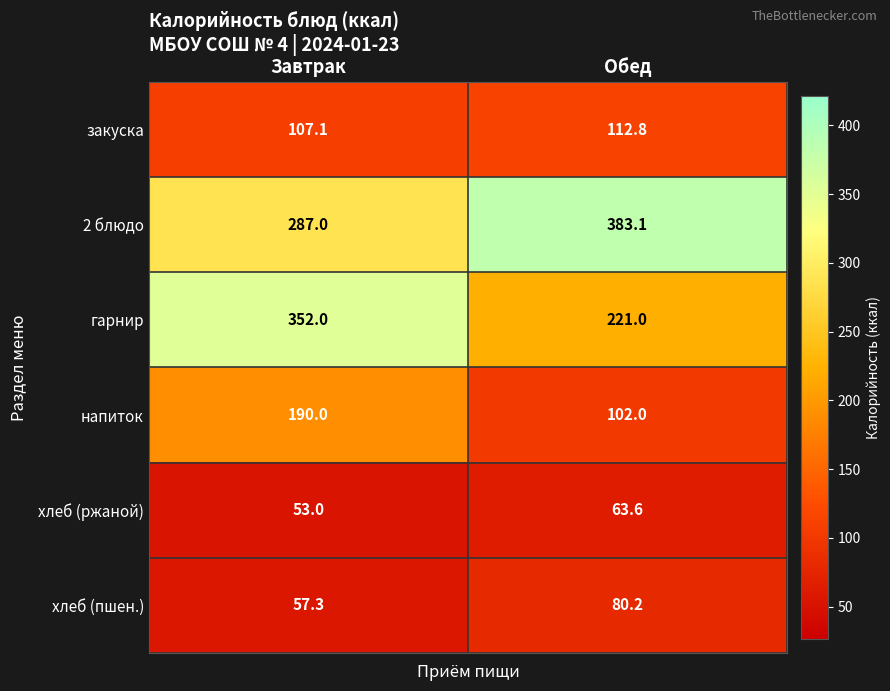

Count the number of data series in this chart.

6